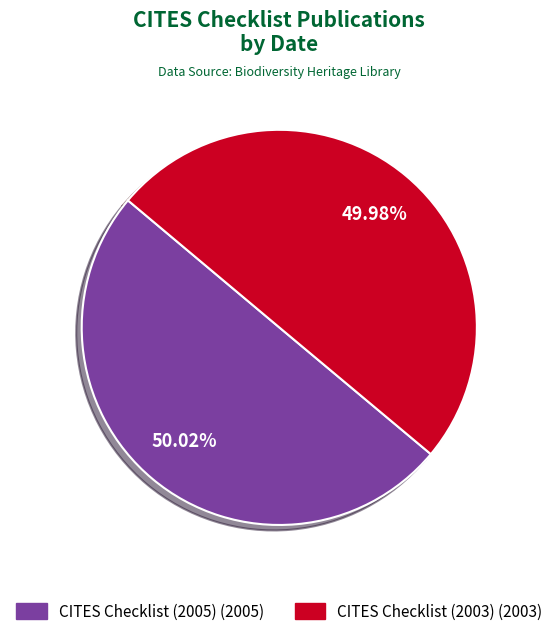

Does any single category account for the majority?

Yes